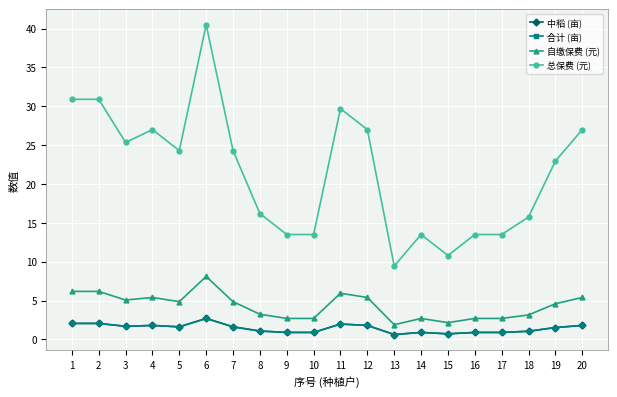

What is the minimum value for 合计 (亩)?

0.6